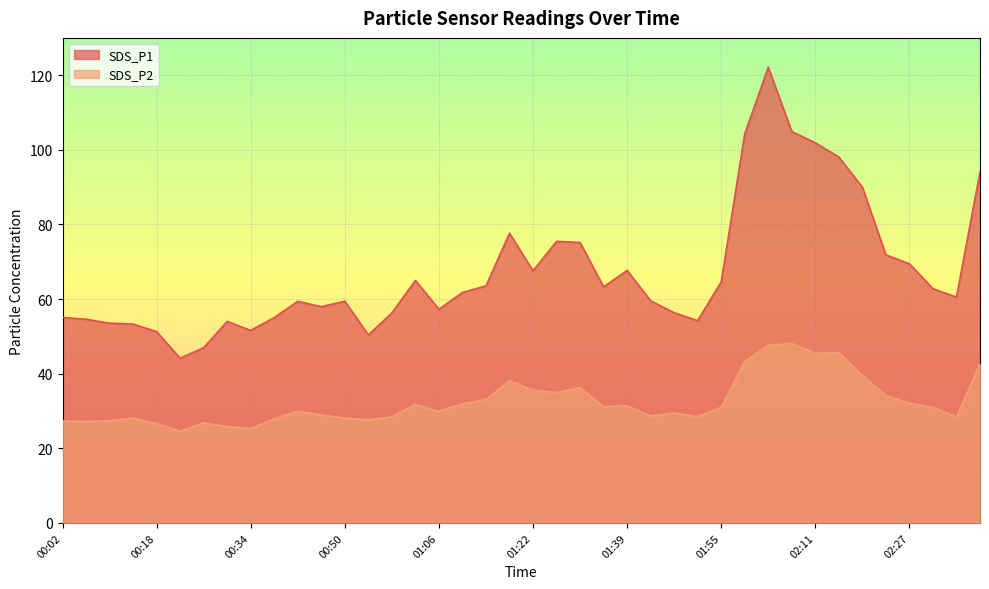

What are all the series names shown in the legend?

SDS_P1, SDS_P2